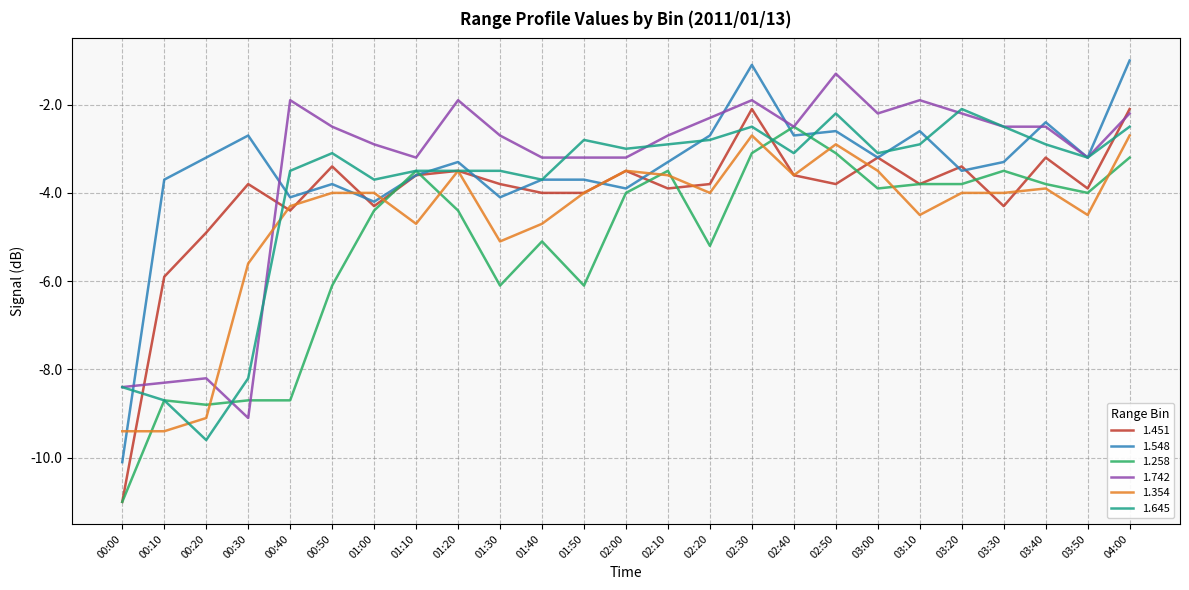

Reading left to right, list all the values displayed in this chart.

1.451: -11.0	-5.9	-4.9	-3.8	-4.4	-3.4	-4.3	-3.6	-3.5	-3.8	-4.0	-4.0	-3.5	-3.9	-3.8	-2.1	-3.6	-3.8	-3.2	-3.8	-3.4	-4.3	-3.2	-3.9	-2.1
1.548: -10.1	-3.7	-3.2	-2.7	-4.1	-3.8	-4.2	-3.6	-3.3	-4.1	-3.7	-3.7	-3.9	-3.3	-2.7	-1.1	-2.7	-2.6	-3.2	-2.6	-3.5	-3.3	-2.4	-3.2	-1.0
1.258: -11.0	-8.7	-8.8	-8.7	-8.7	-6.1	-4.4	-3.5	-4.4	-6.1	-5.1	-6.1	-4.0	-3.5	-5.2	-3.1	-2.5	-3.1	-3.9	-3.8	-3.8	-3.5	-3.8	-4.0	-3.2
1.742: -8.4	-8.3	-8.2	-9.1	-1.9	-2.5	-2.9	-3.2	-1.9	-2.7	-3.2	-3.2	-3.2	-2.7	-2.3	-1.9	-2.5	-1.3	-2.2	-1.9	-2.2	-2.5	-2.5	-3.2	-2.2
1.354: -9.4	-9.4	-9.1	-5.6	-4.3	-4.0	-4.0	-4.7	-3.5	-5.1	-4.7	-4.0	-3.5	-3.6	-4.0	-2.7	-3.6	-2.9	-3.5	-4.5	-4.0	-4.0	-3.9	-4.5	-2.7
1.645: -8.4	-8.7	-9.6	-8.2	-3.5	-3.1	-3.7	-3.5	-3.5	-3.5	-3.7	-2.8	-3.0	-2.9	-2.8	-2.5	-3.1	-2.2	-3.1	-2.9	-2.1	-2.5	-2.9	-3.2	-2.5